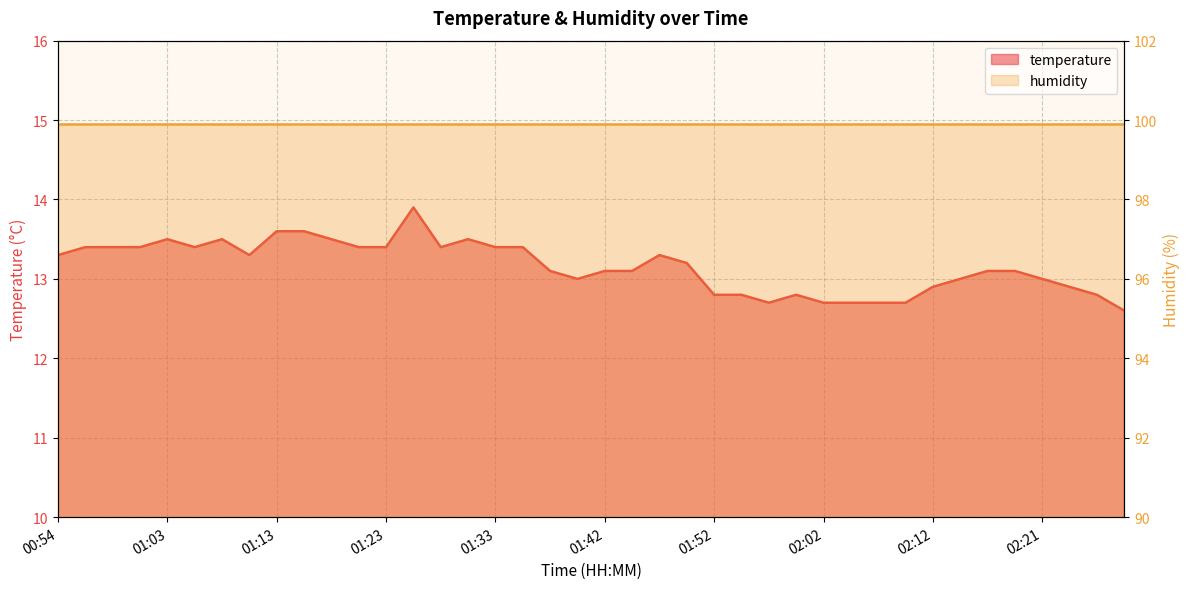

True or false: the data shows 12.9 at 02:12.

True